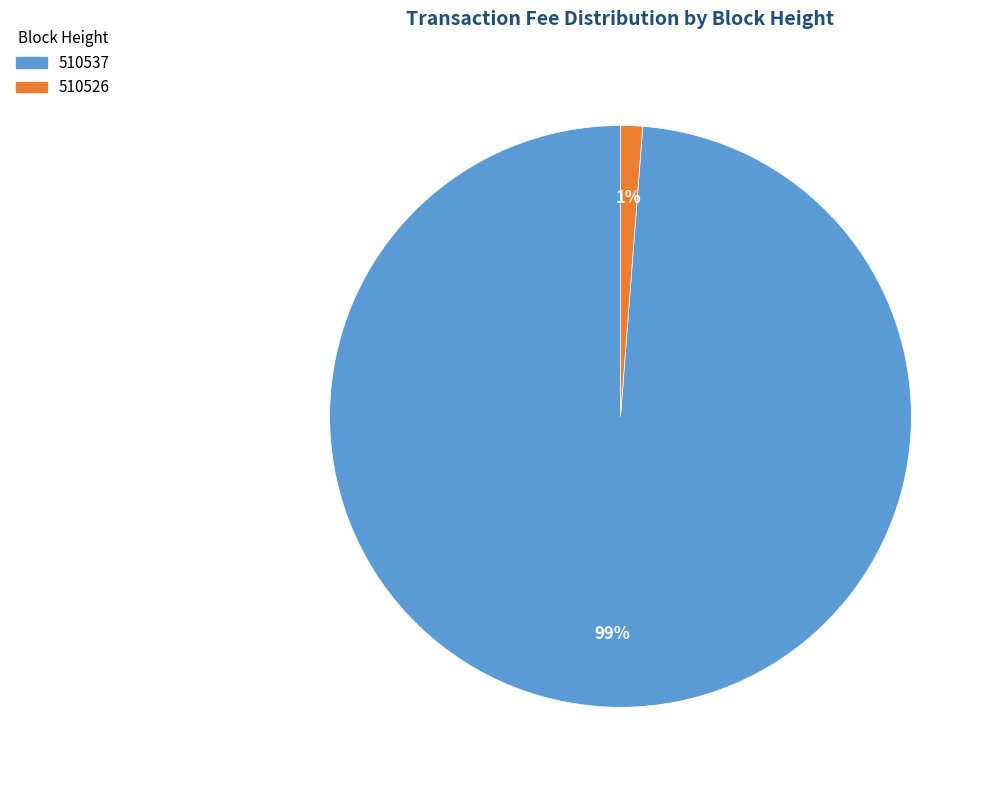

To the nearest percent, what percentage of the pie is 510526?

1%